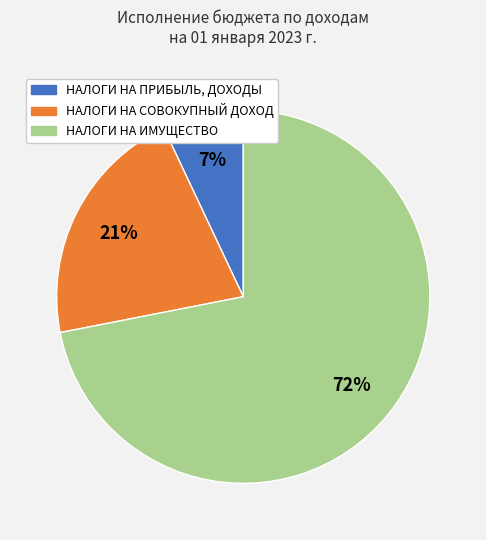

Count the number of slices in the pie.

3